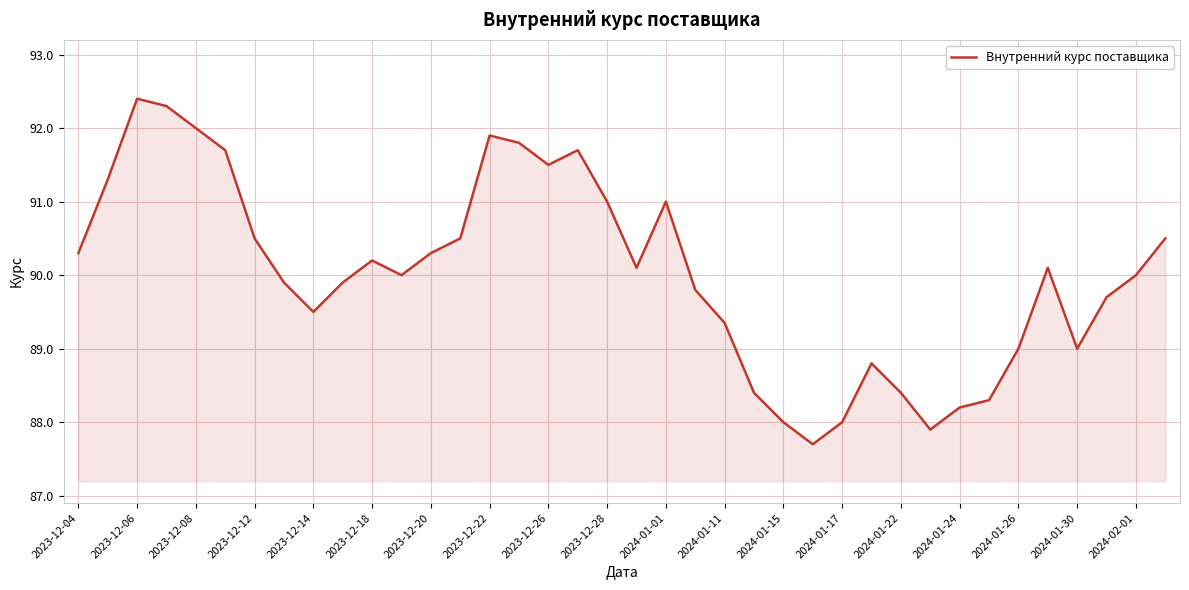

How many lines are shown in the chart?

1